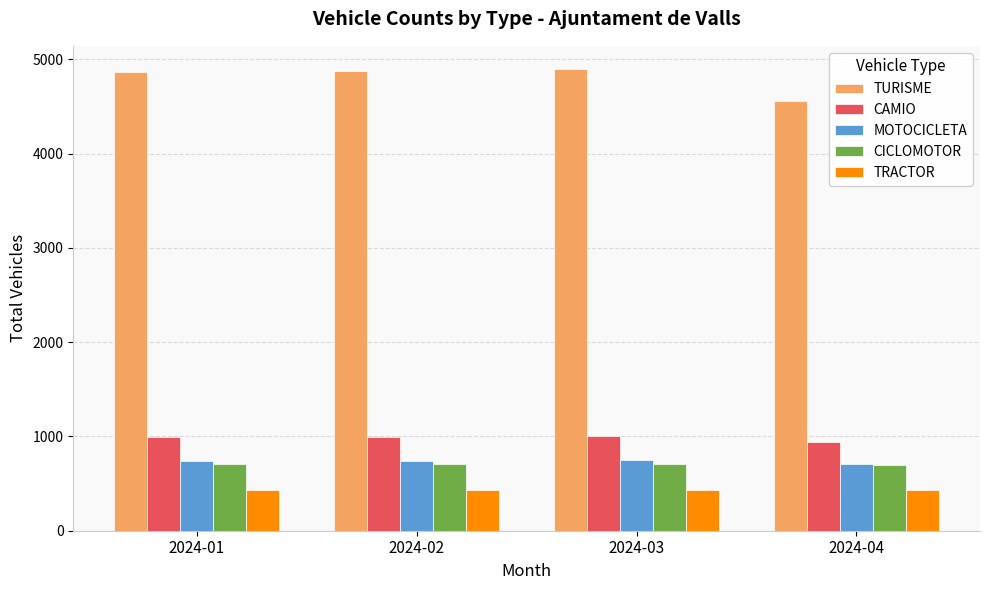

What is the lowest value of the MOTOCICLETA series?

711